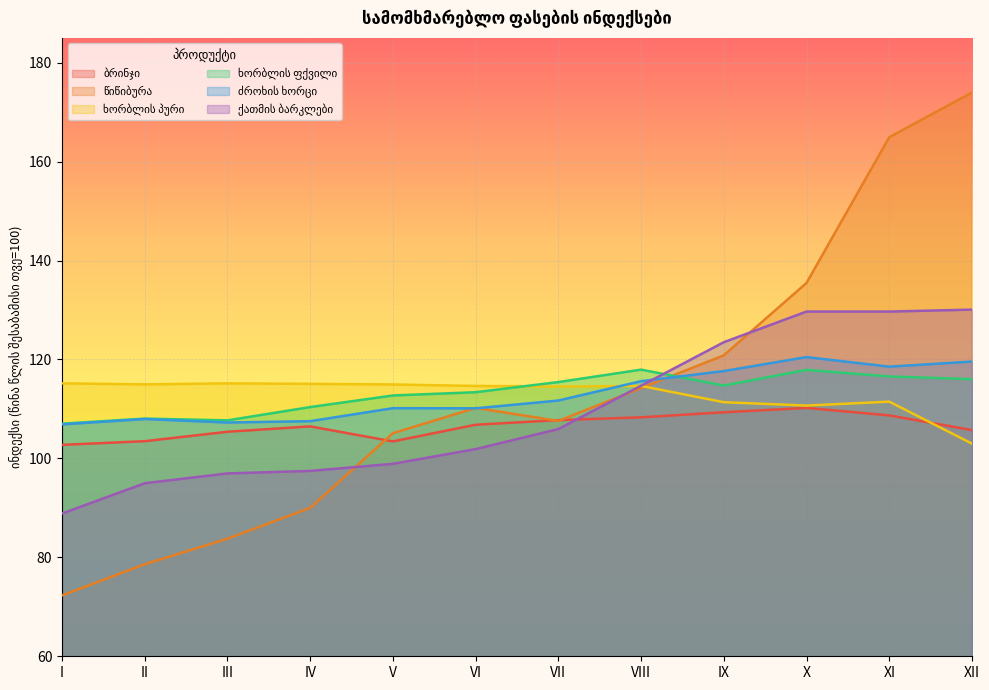

The ძროხის ხორცი series shows 108.0 at II. True or false?

True